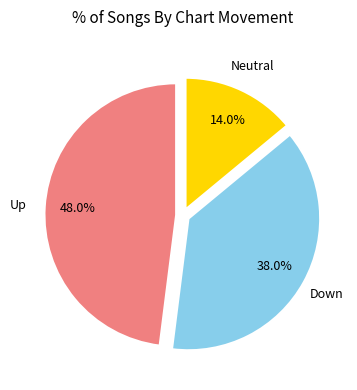

Does any single category account for the majority?

No